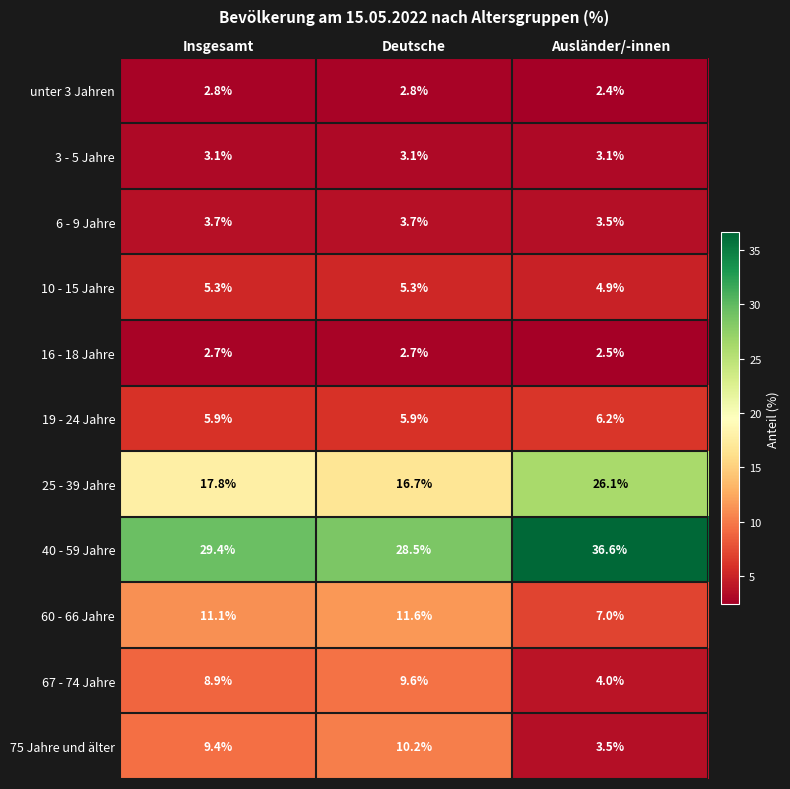

How many unter 3 Jahren values are between 2 and 3?

3